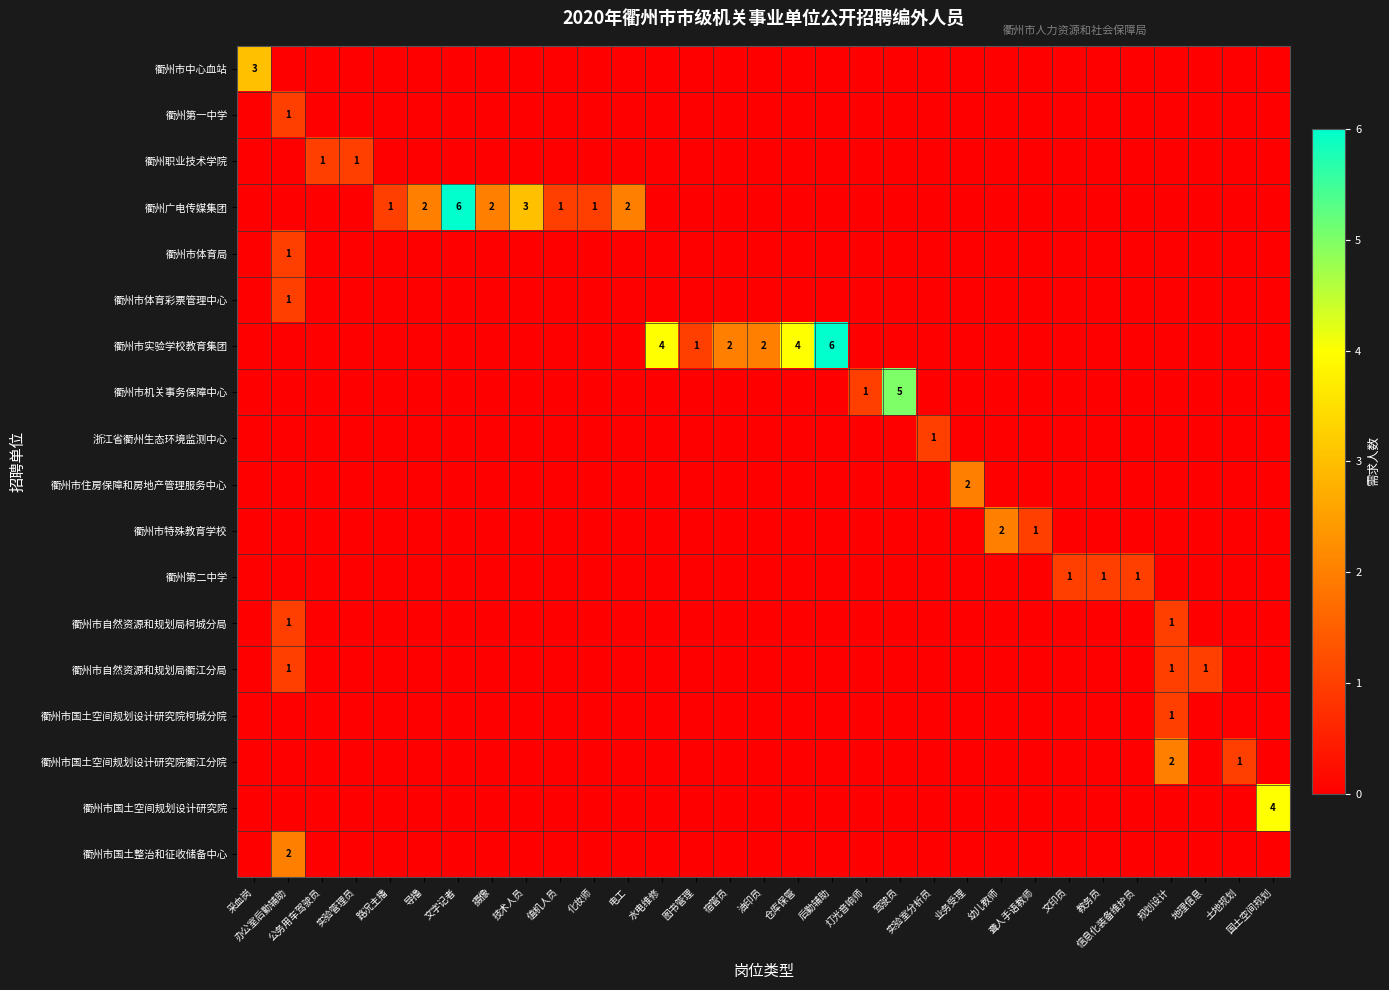

Count the 衢州市国土整治和征收储备中心 values in the range 0 to 1.

30